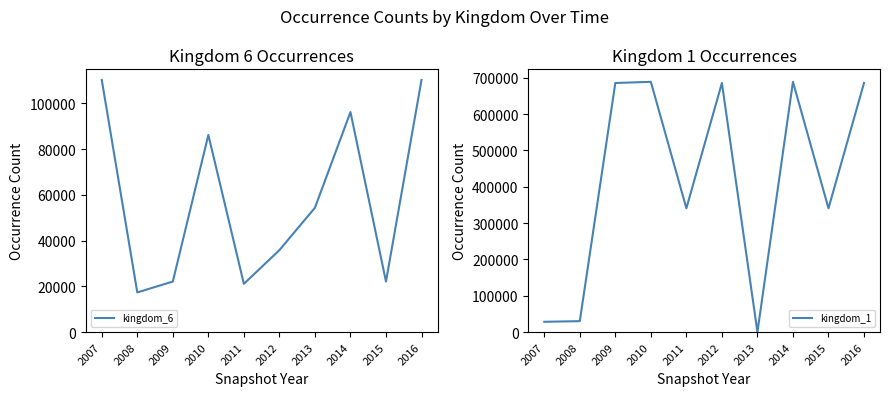

The kingdom_6 series shows 17358 at 2008. True or false?

True